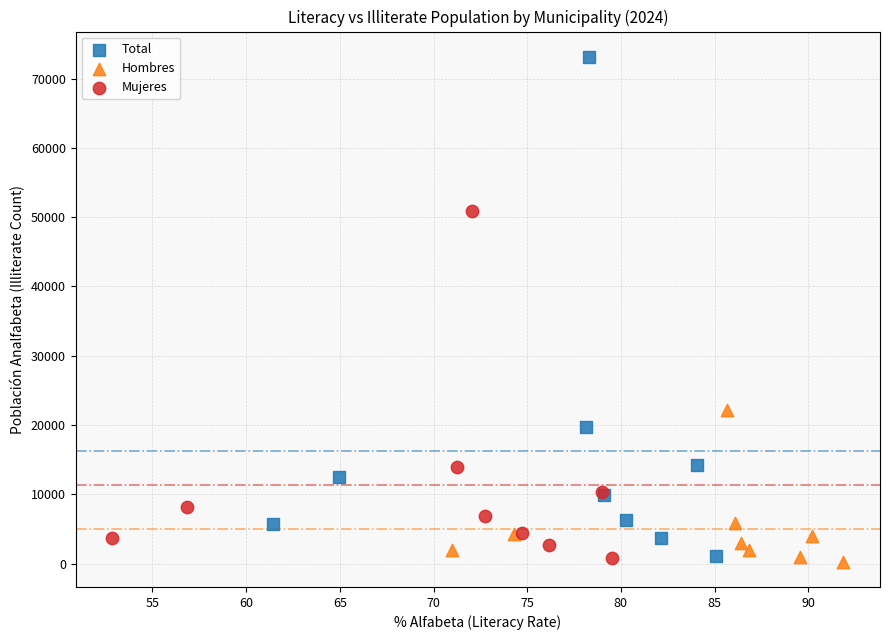

What are all the series names shown in the legend?

Total, Hombres, Mujeres